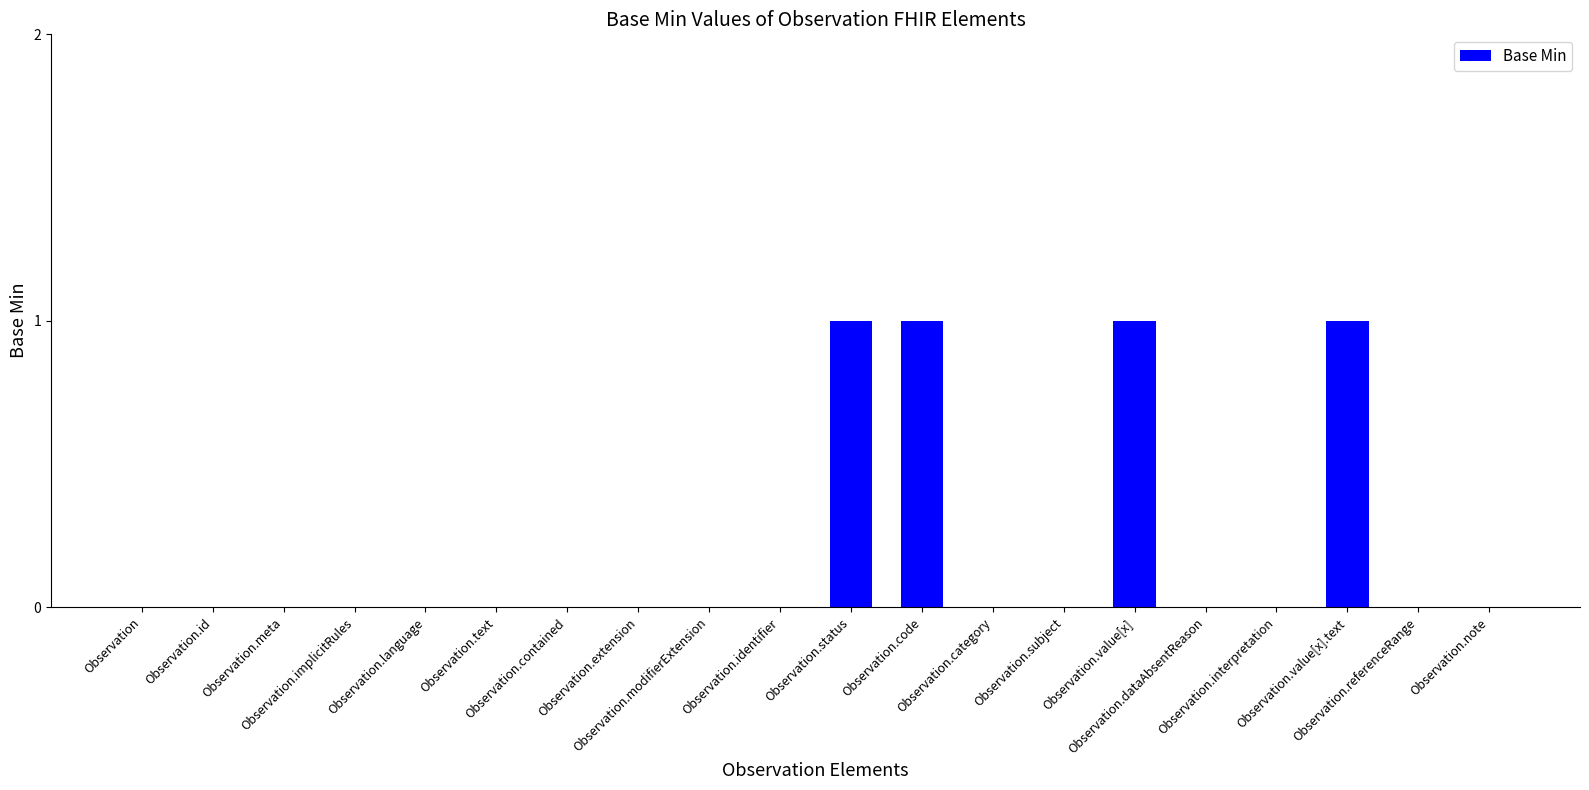

How many data points does each series have?

20